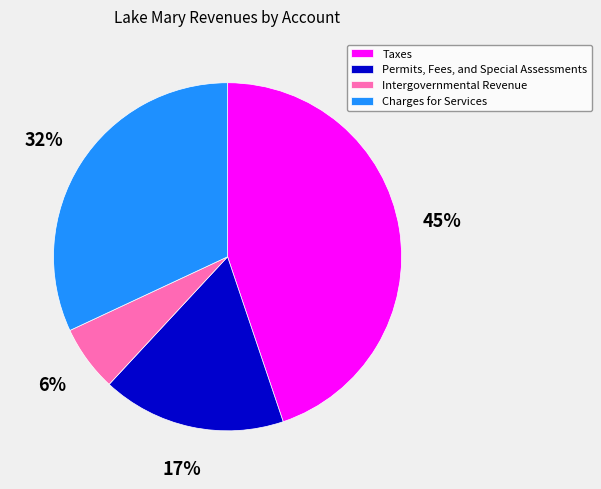

What percentage is the Permits, Fees, and Special Assessments slice, to the nearest percent?

17%